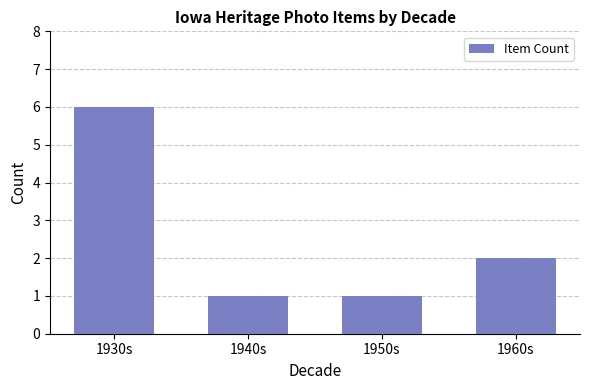

Reading left to right, transcribe all the data shown in this chart.

1930s=6	1940s=1	1950s=1	1960s=2